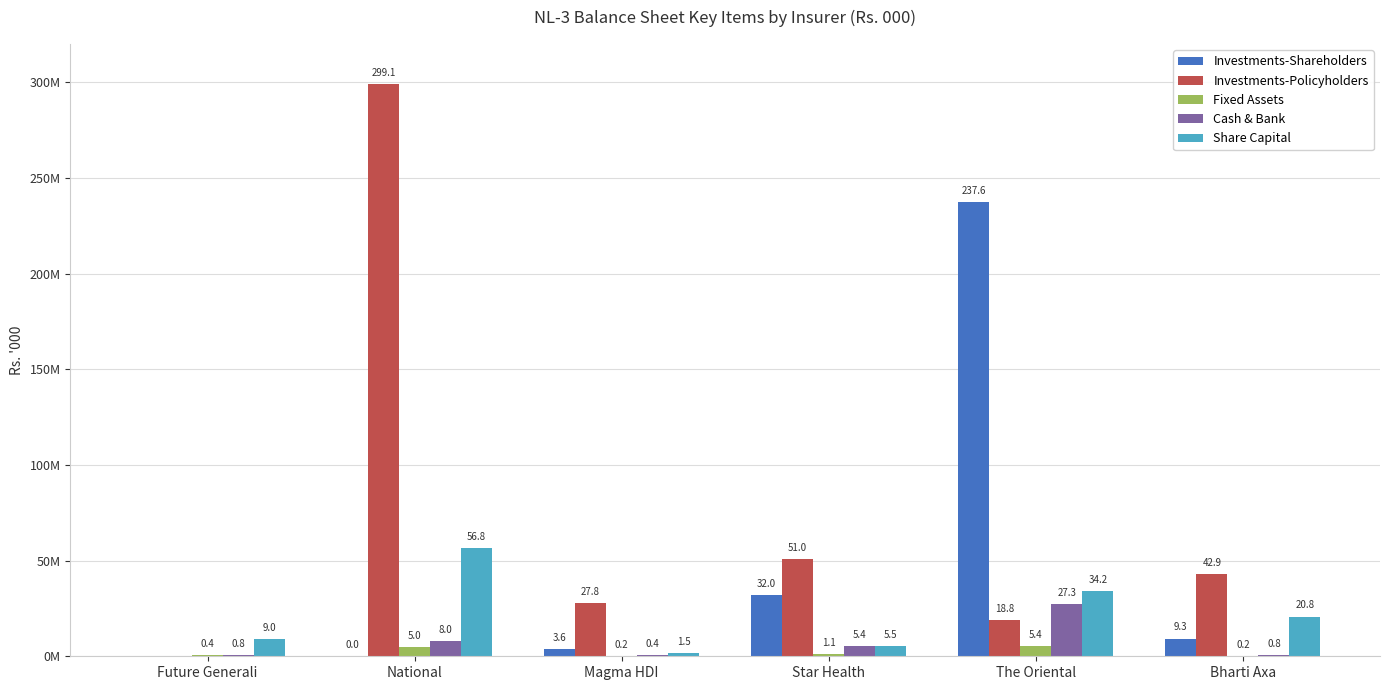

At which label does Fixed Assets reach its minimum?

Bharti Axa